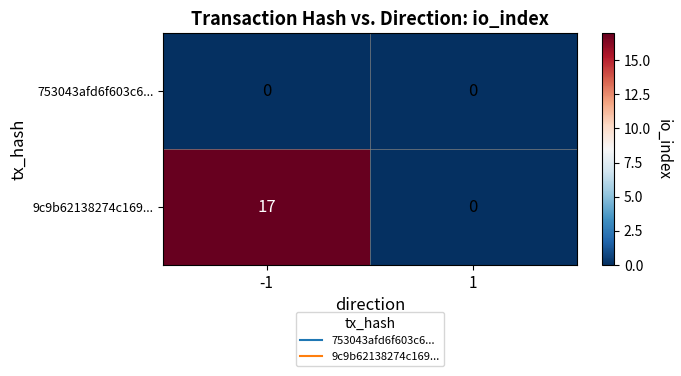

Which series changed the most between -1 and 1?

9c9b62138274c169...